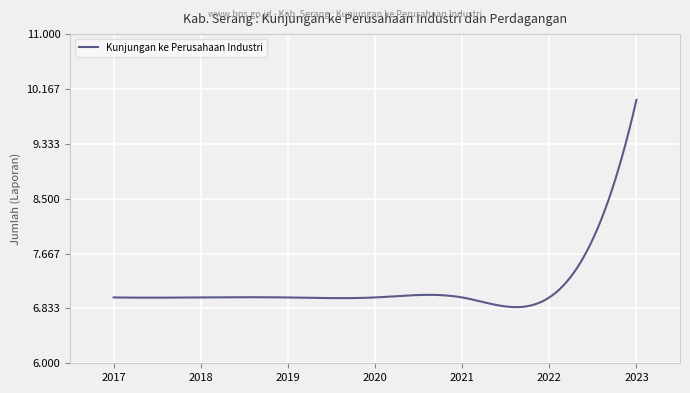

How many lines are shown in the chart?

1